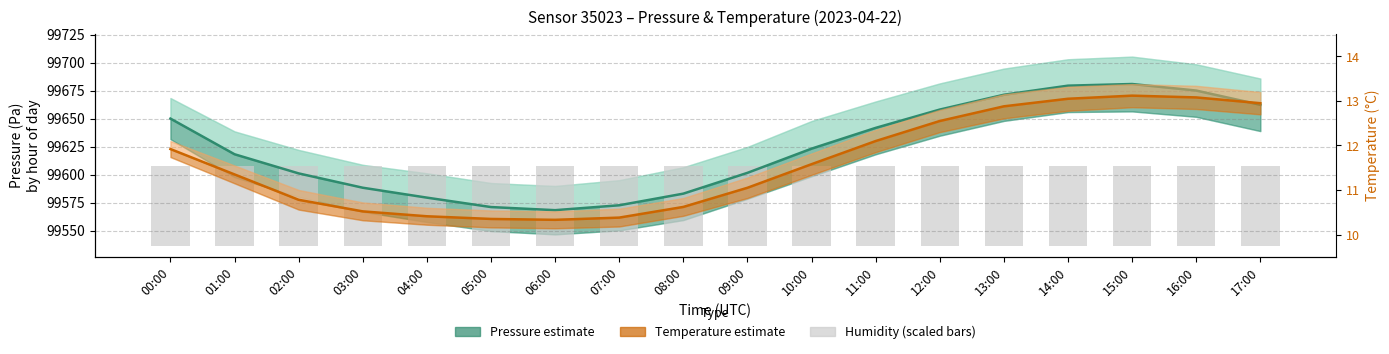

Which series changed the most between 06:00 and 14:00?

Pressure mean